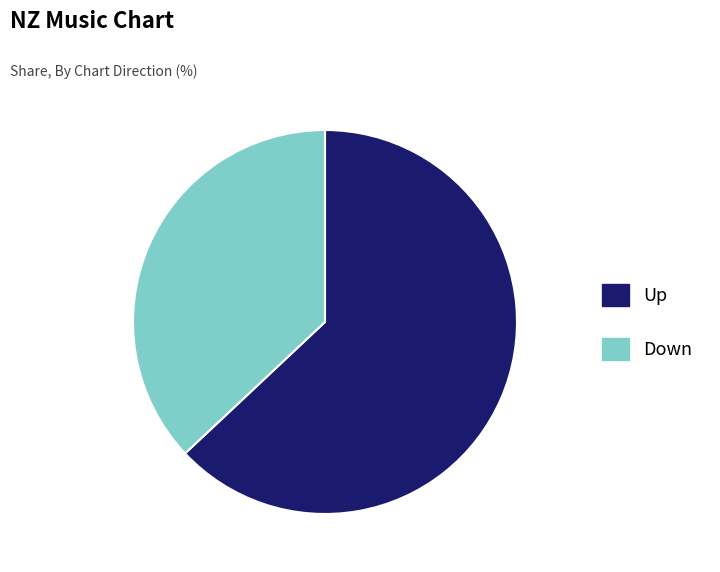

Which category accounts for the majority?

Up